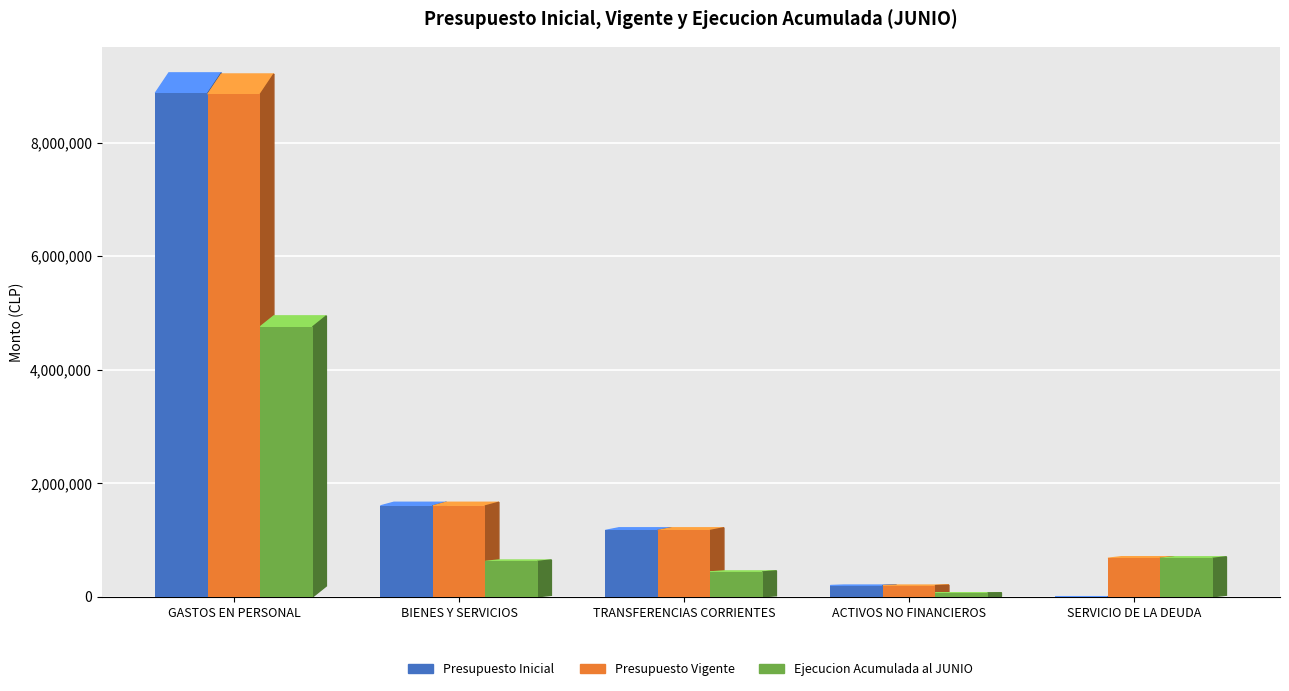

What is the label of the 4th bar from the left?

ACTIVOS NO FINANCIEROS